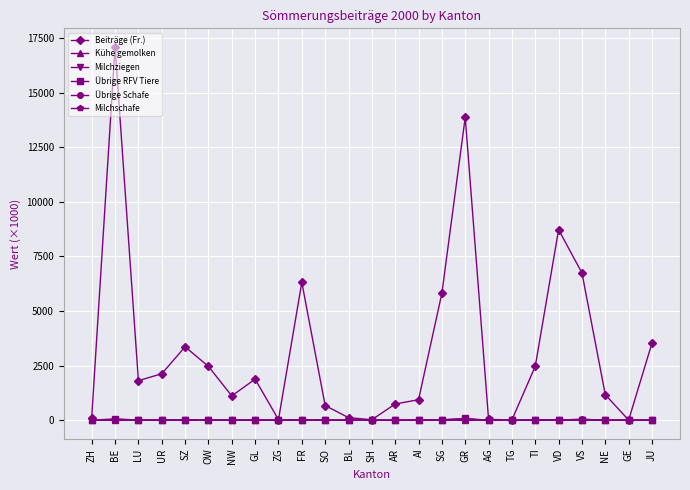

What is the maximum value shown in the chart?

17084.1